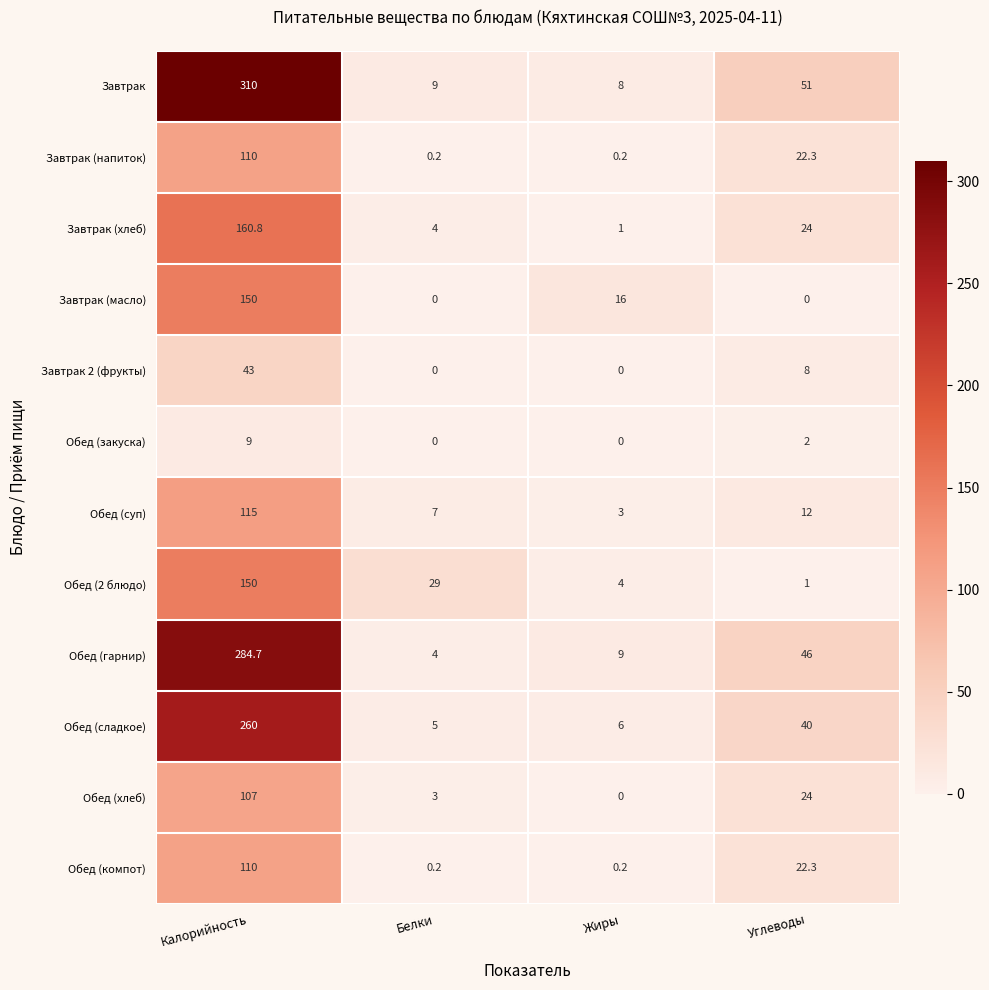

The Обед (закуска) series shows -4.8 at Белки. True or false?

False